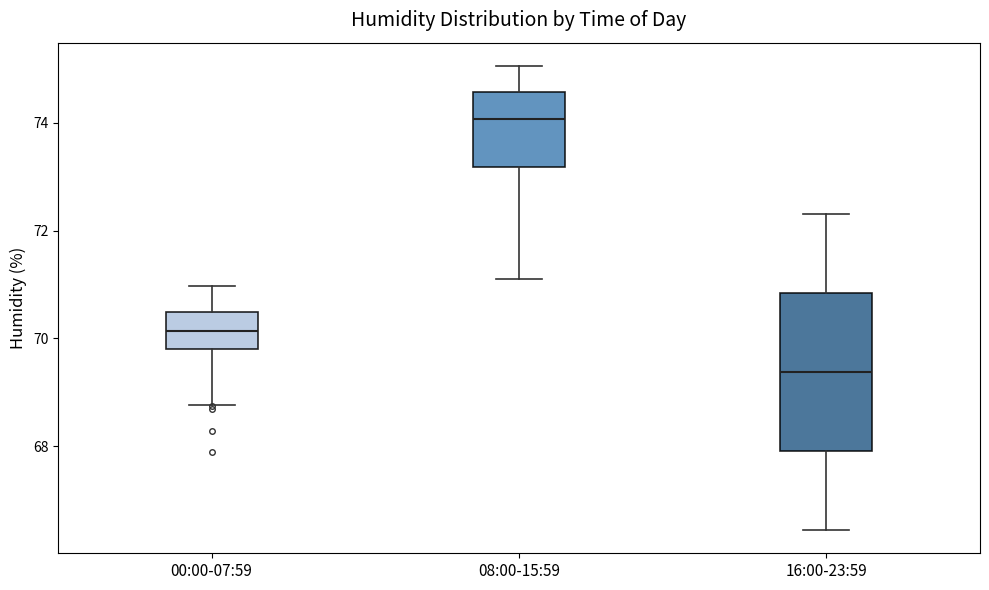

Where does the lower whisker of the box for 16:00-23:59 end on the y-axis? The values are not printed on the chart, so give them approximately, as read against the axis.

66.4